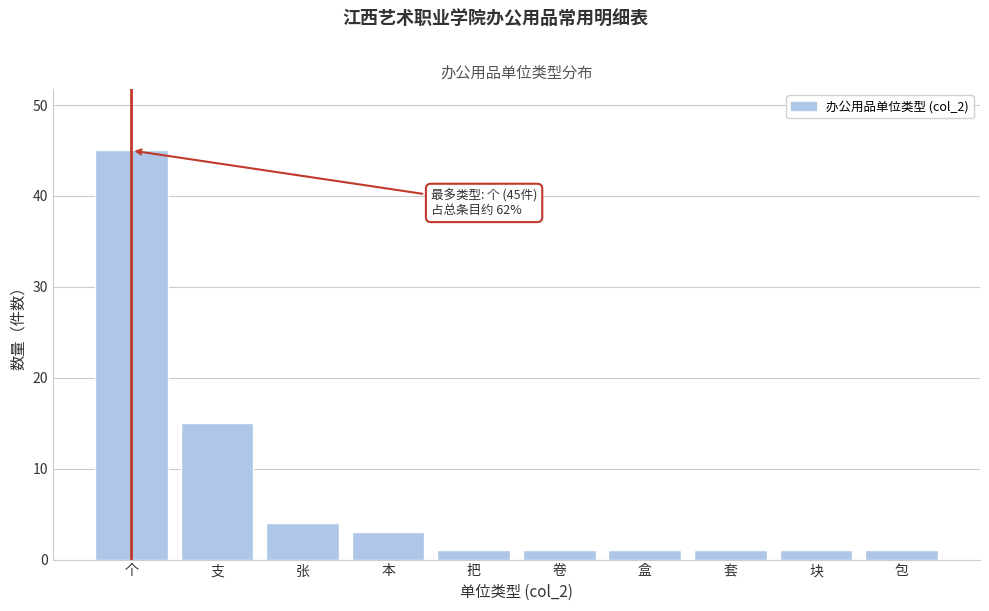

Reading left to right, extract all data points from this chart.

45	15	4	3	1	1	1	1	1	1